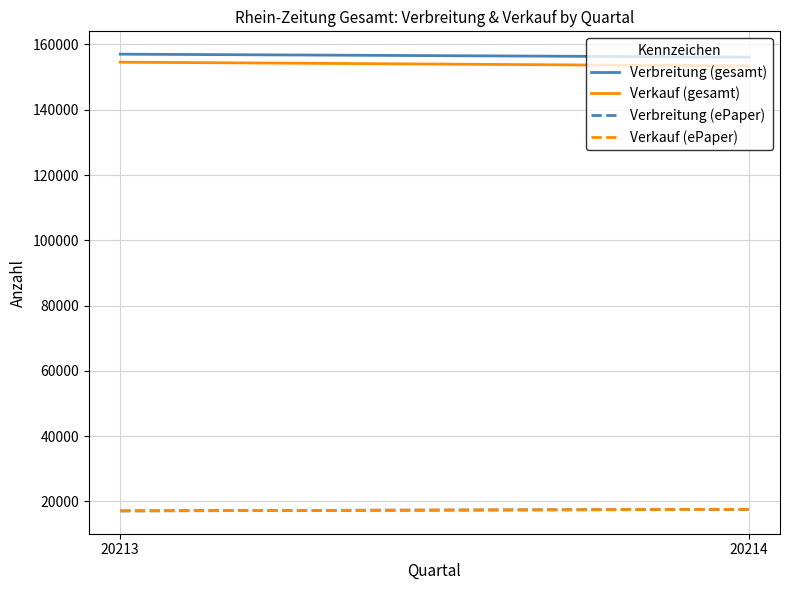

Is it true that Verkauf (ePaper) equals 11225 at 20213?

False